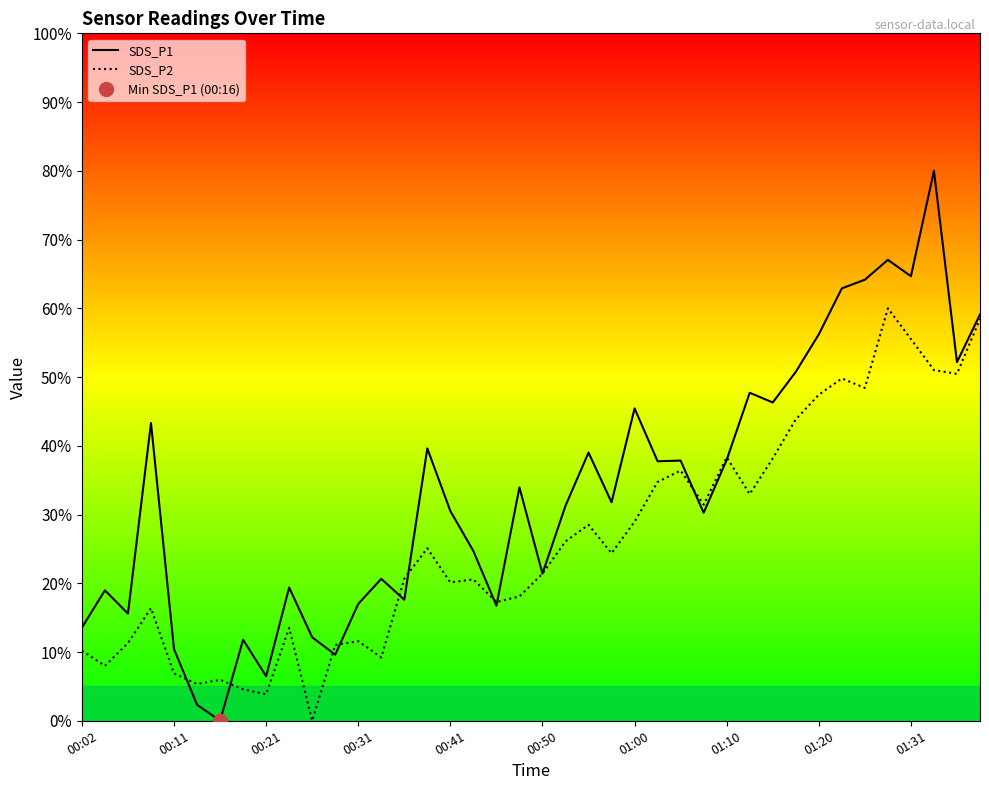

Count the number of categories in the chart.

40